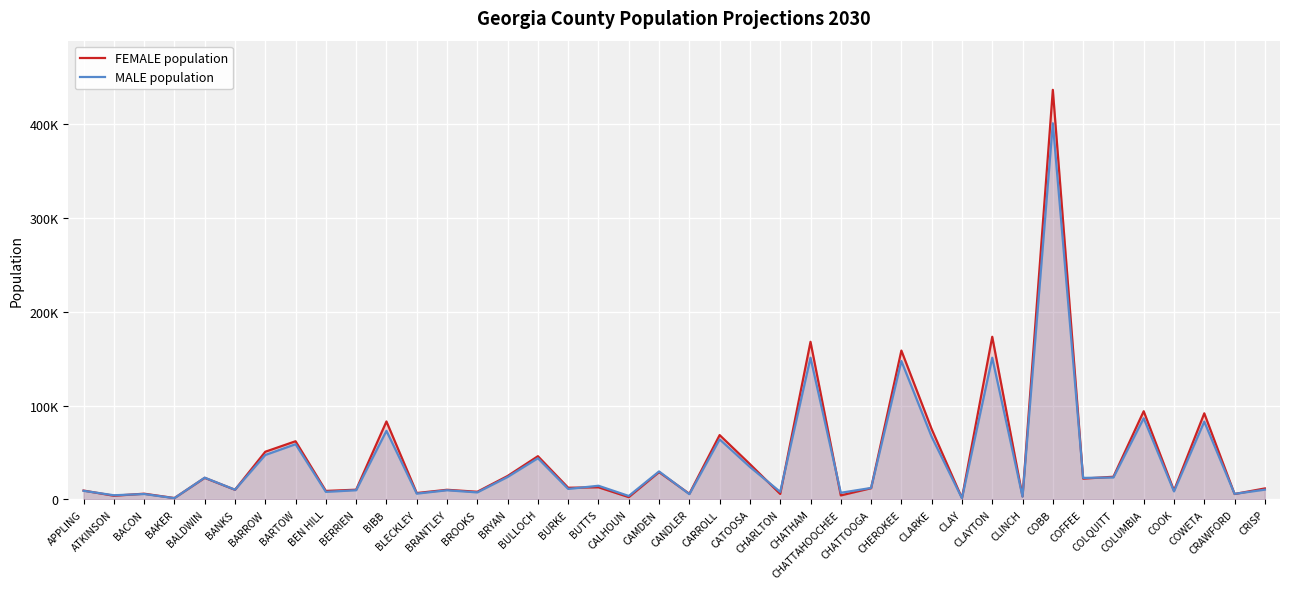

What is the smallest value displayed?

1278